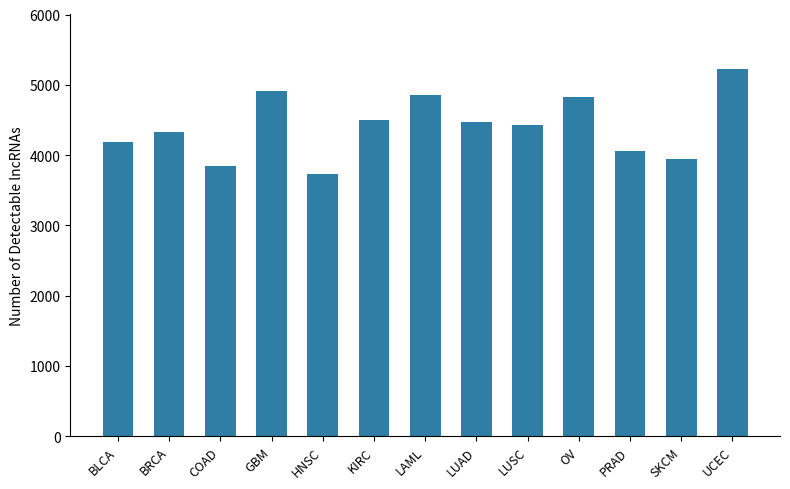

What is the difference between the values at LUSC and SKCM?

489